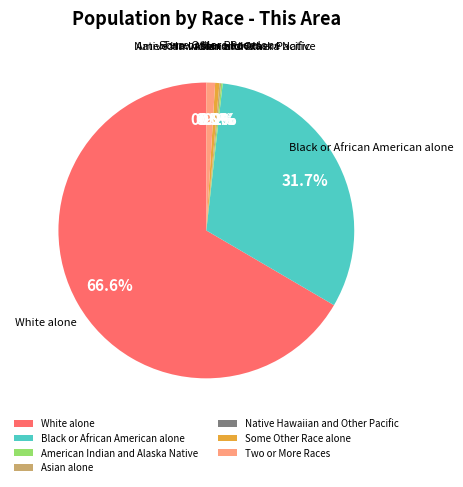

What is the largest slice in the pie chart?

White alone